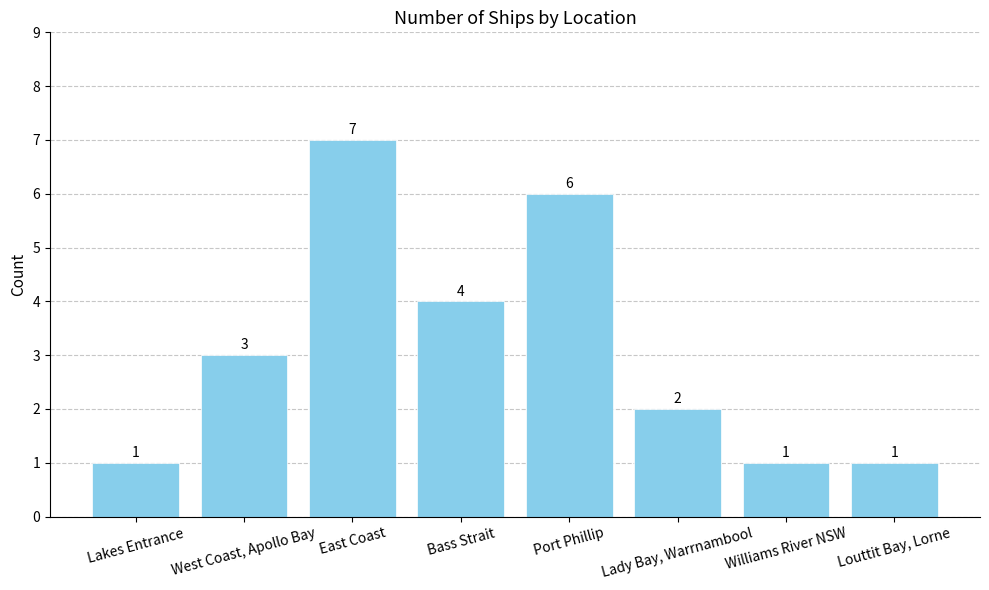

What is the smallest value displayed?

1